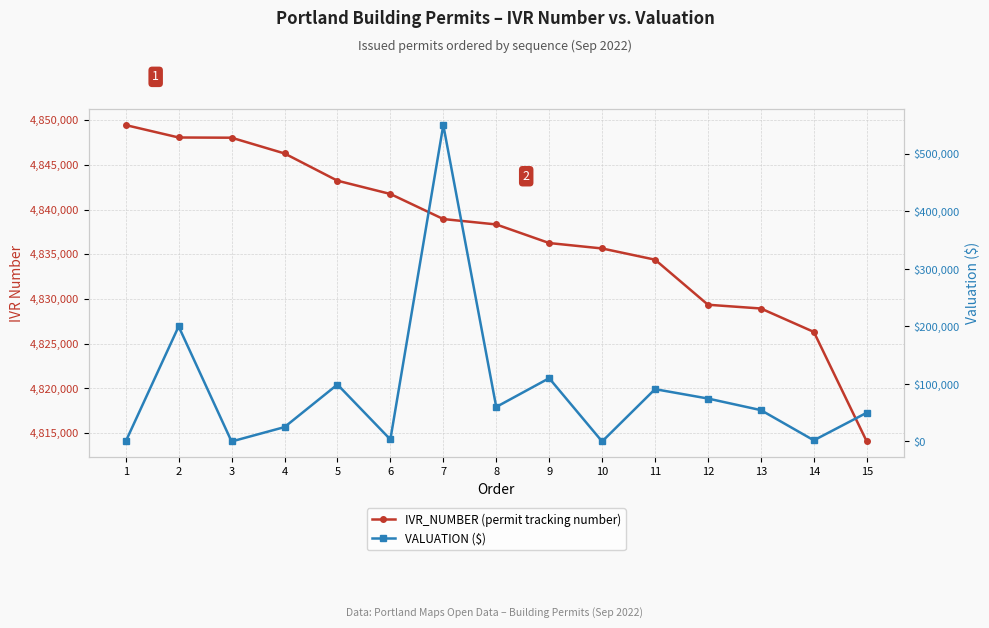

Does the chart display data point markers on the line(s)?

Yes